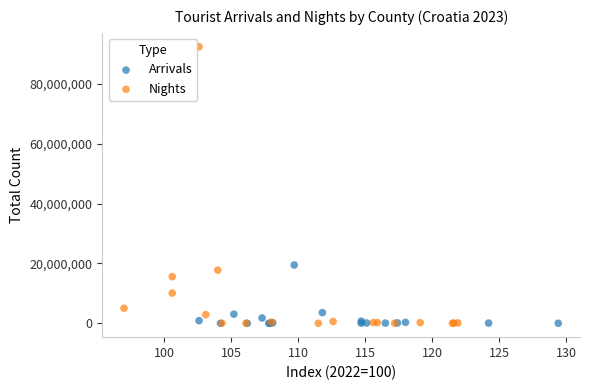

Which series contains the highest Y value?

Nights